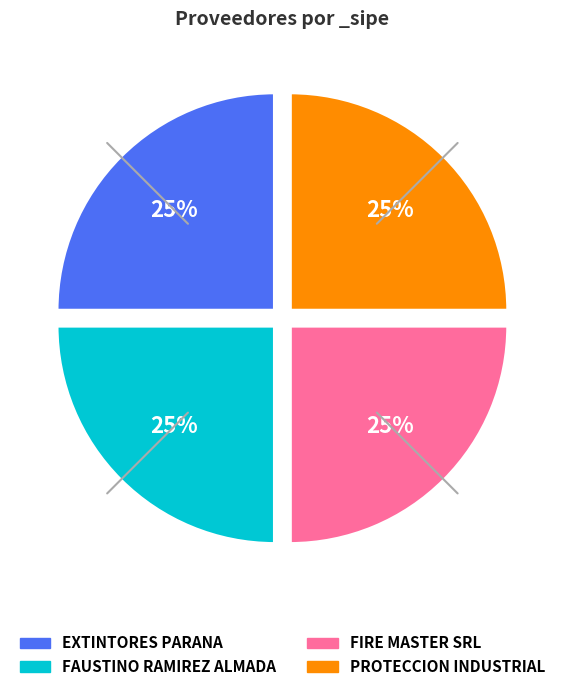

To the nearest percent, what percentage of the pie is FIRE MASTER SRL?

25%